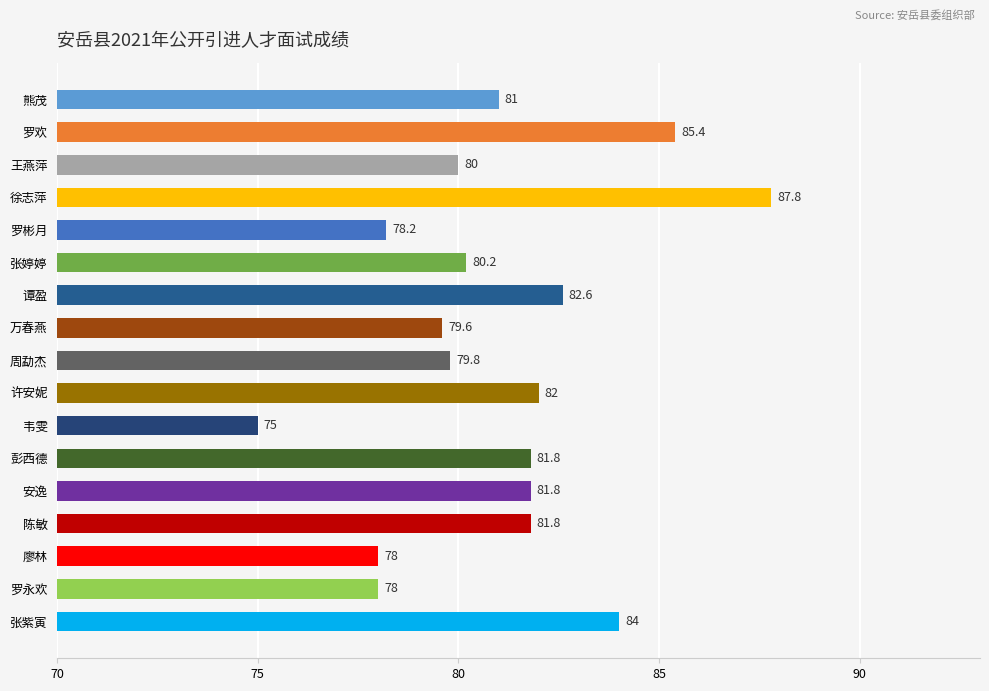

What position from the bottom is 熊茂?

17